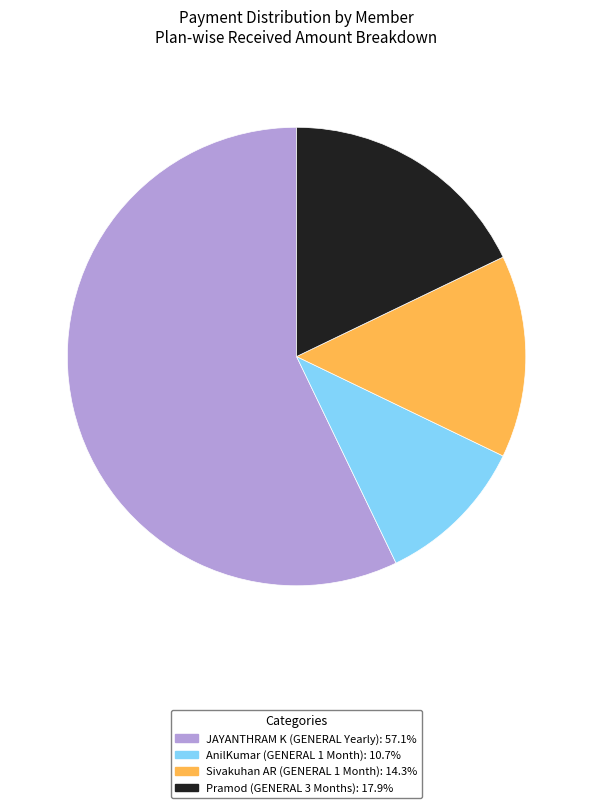

What is the majority slice?

JAYANTHRAM K (GENERAL Yearly)